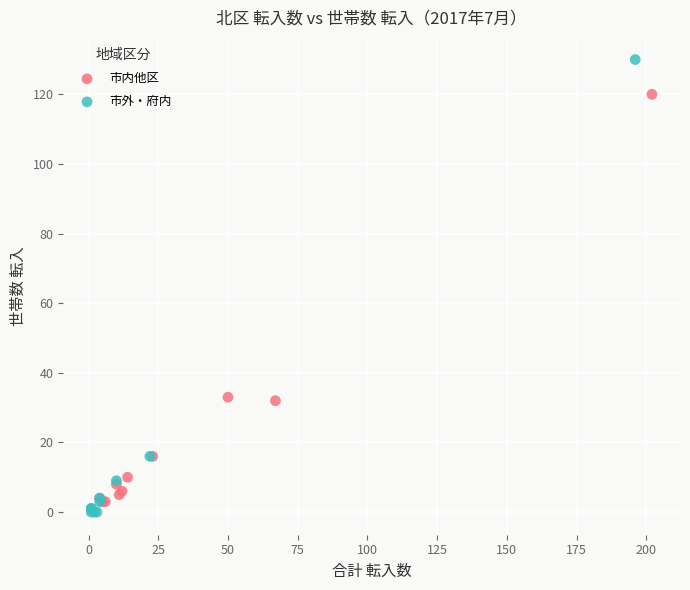

What are all the series names shown in the legend?

市内他区, 市外・府内